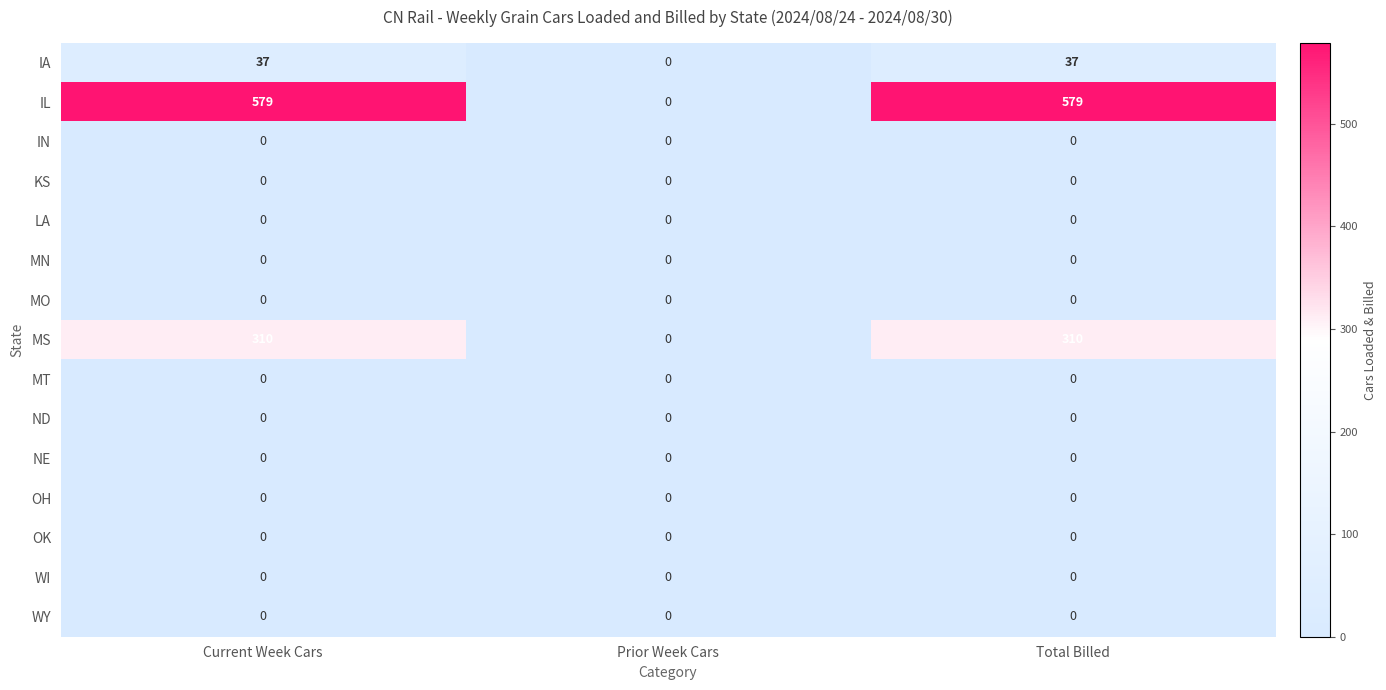

The value of LA at Prior Week Cars is 0. True or false?

True